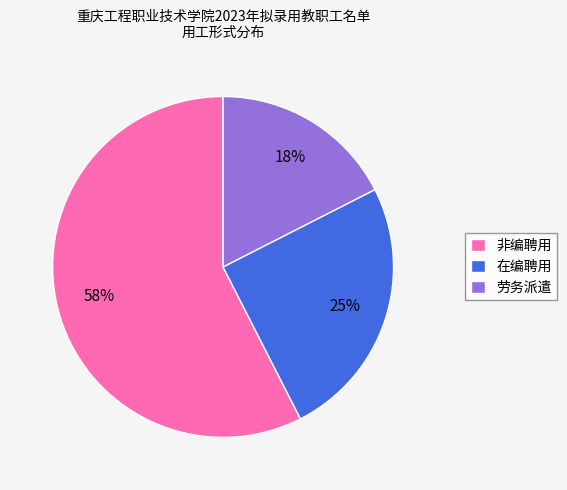

Which slice represents more than half of the pie?

非编聘用